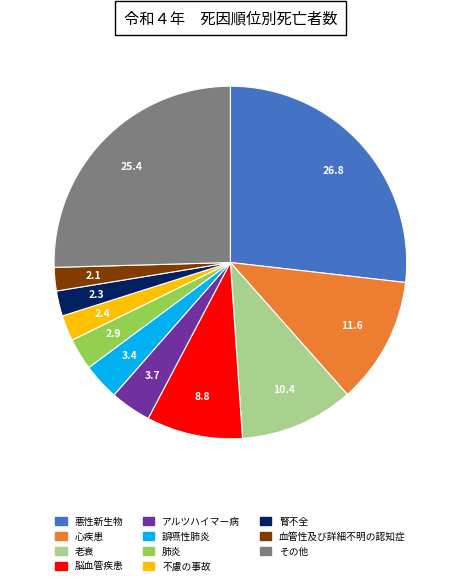

What is the largest slice in the pie chart?

悪性新生物